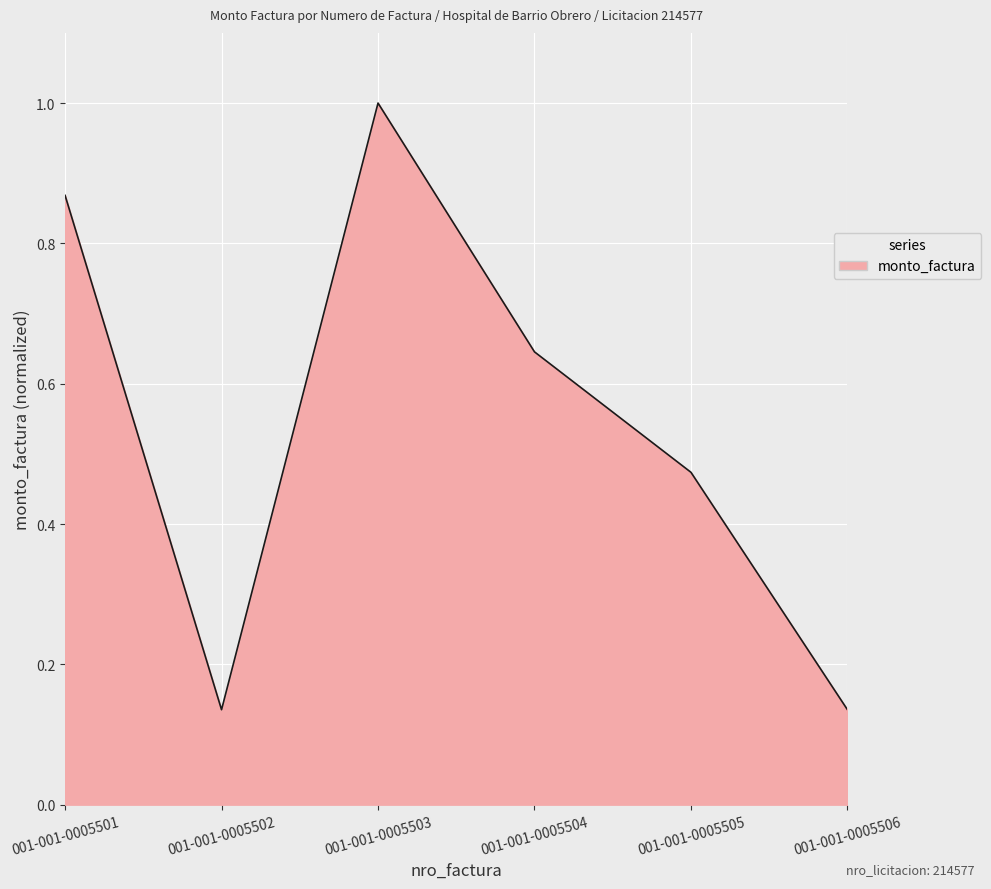

Is it true that the value at 001-001-0005504 is 0.2?

False